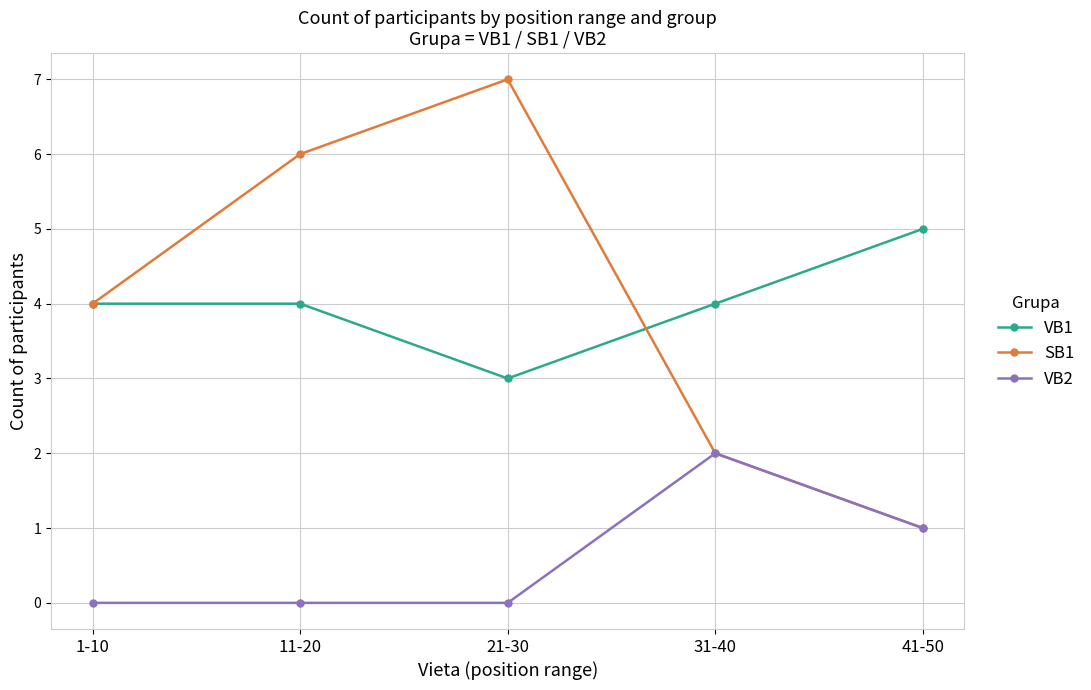

The SB1 series shows 6 at 11-20. True or false?

True